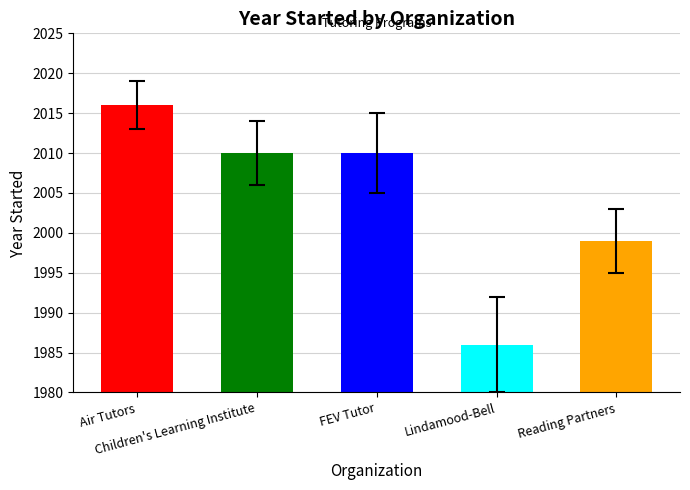

At which label does the data first exceed 2010?

Air Tutors